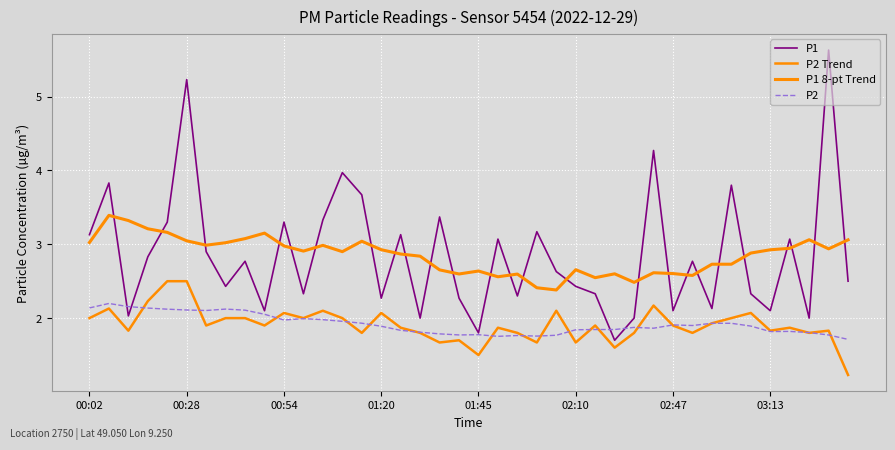

Where does the P1 series first go above 2?

00:02